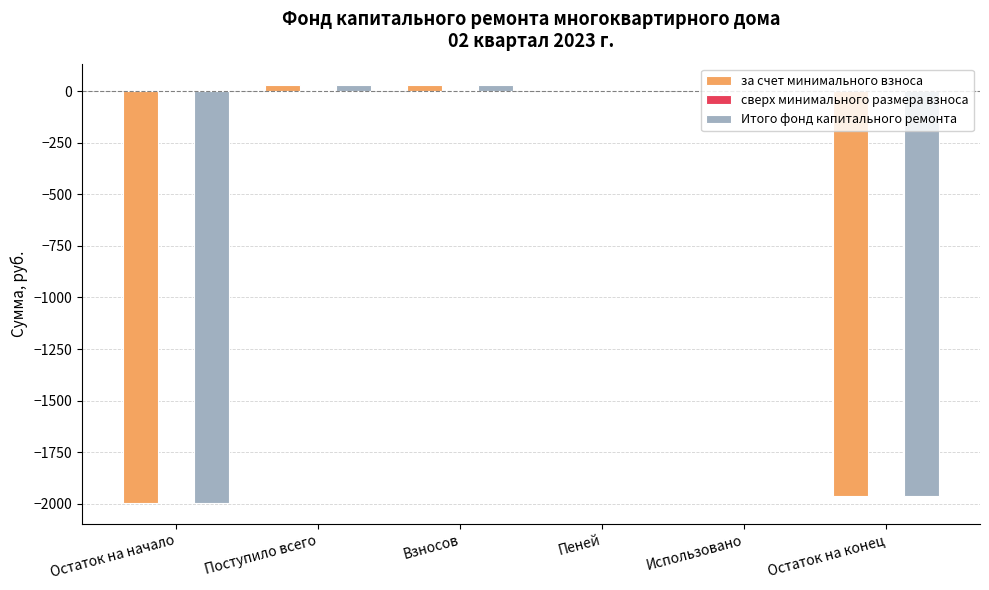

Are the bars grouped side by side (vs. stacked)?

Yes